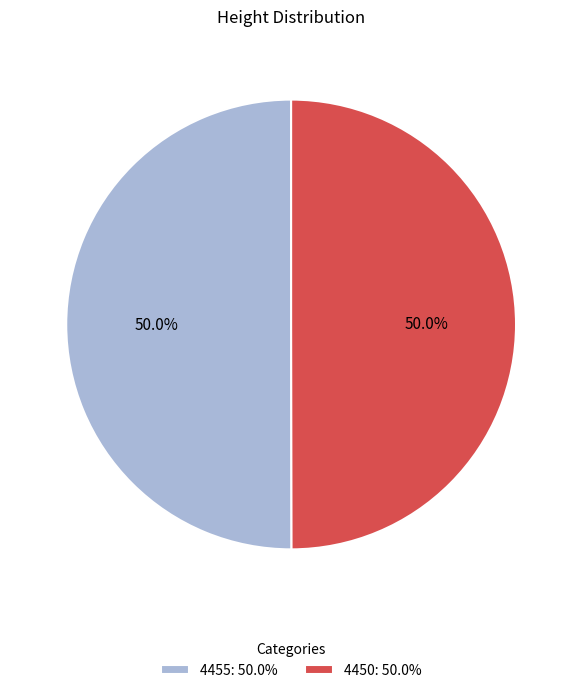

True or false: 4450 accounts for 39% of the total.

False